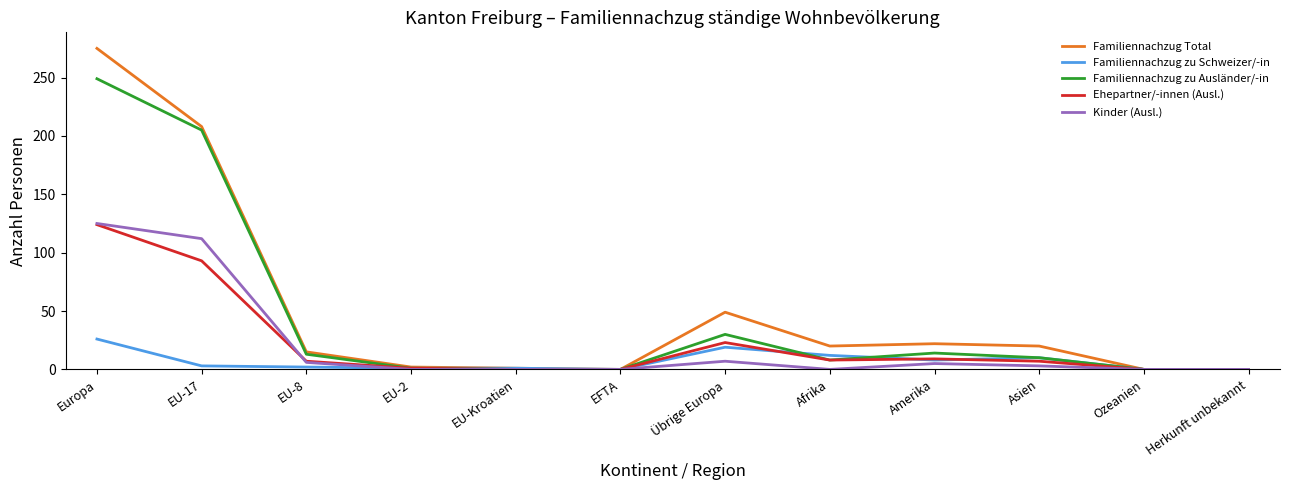

At how many categories does at least one series exceed 223?

1